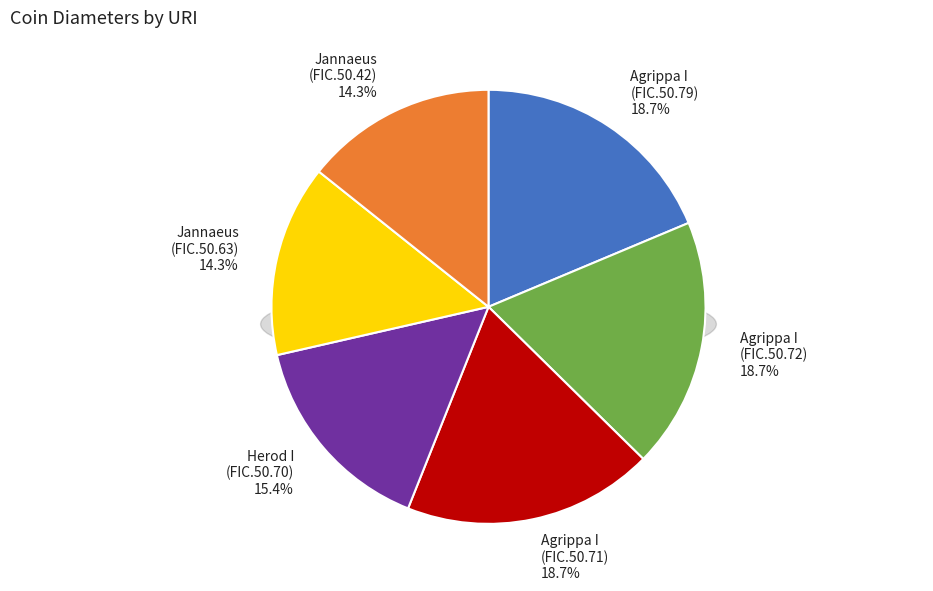

Does any single category account for the majority?

No